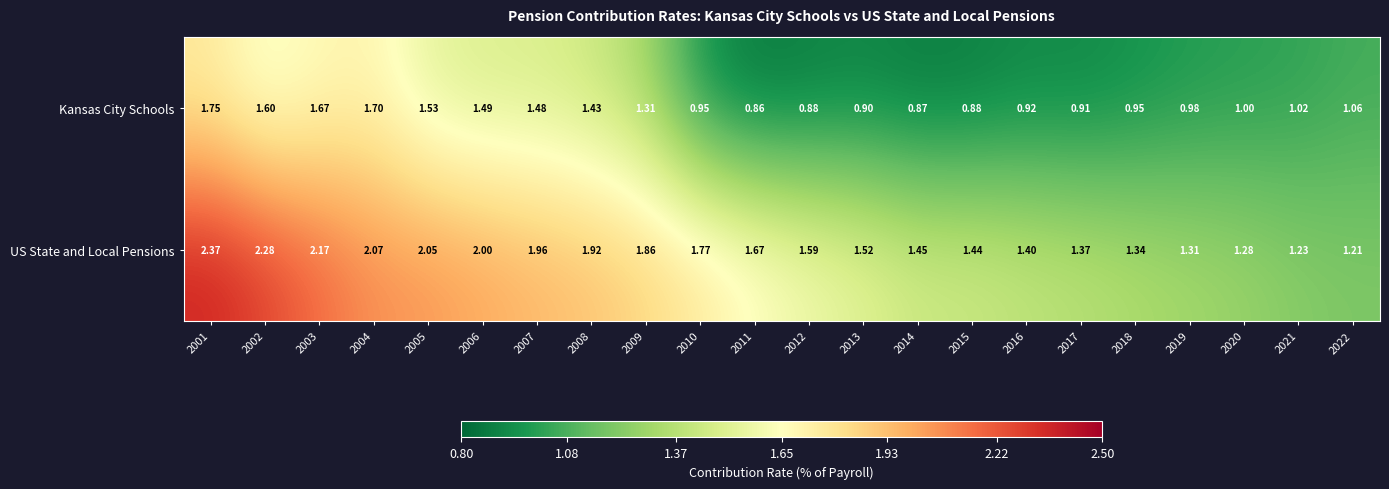

Between 2020 and 2021, which series saw the biggest shift?

US State and Local Pensions